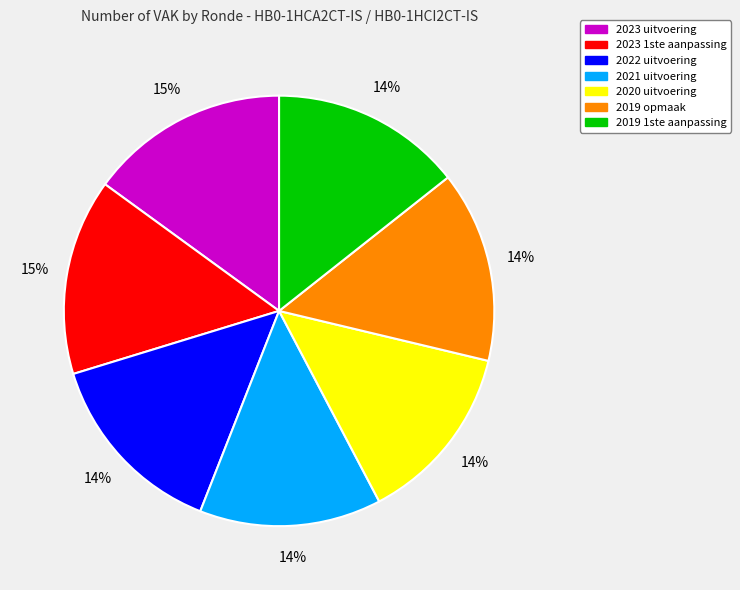

To the nearest percent, what percentage of the pie is 2021 uitvoering?

14%